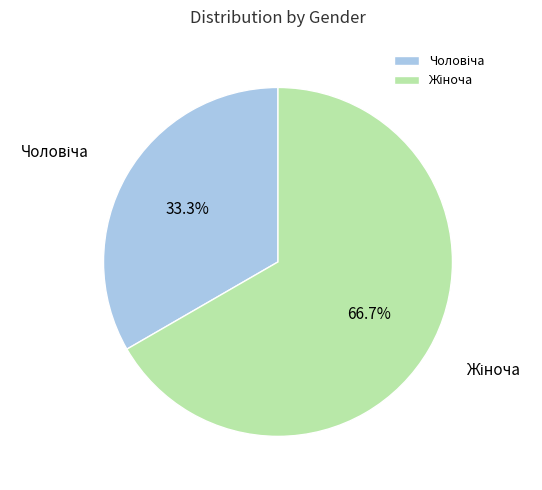

Is there a majority slice in this chart?

Yes